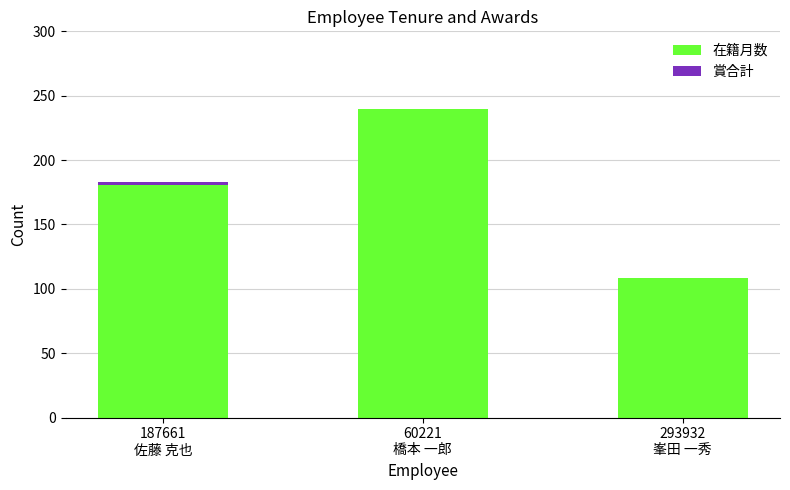

True or false: 在籍月数 has a value of 240 at 60221
橋本 一郎.

True